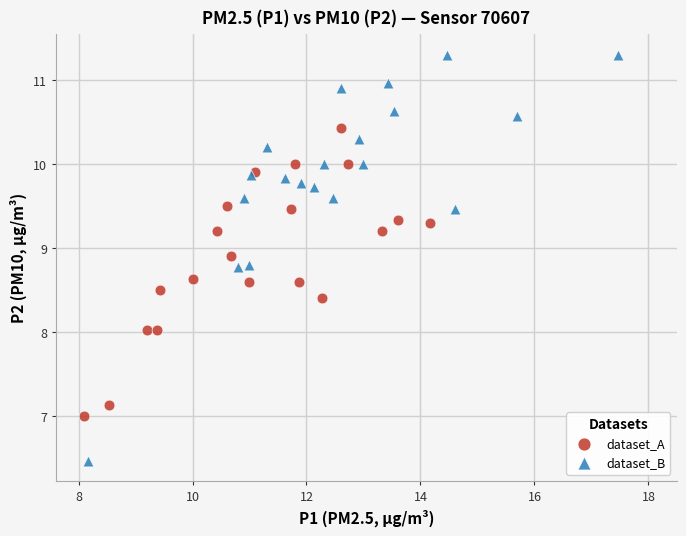

Which series has the widest spread of Y values?

dataset_B